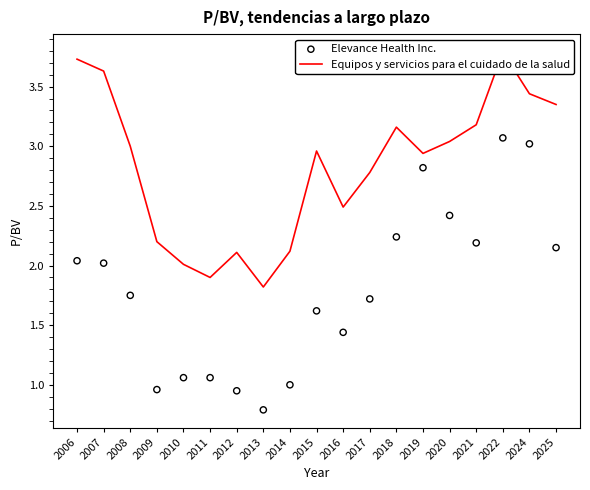

What is the total value across all series at 2019?

5.8